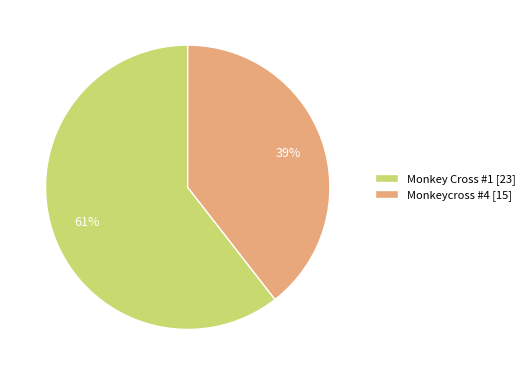

Which has a higher value, Monkeycross #4 [15] or Monkey Cross #1 [23]?

Monkey Cross #1 [23]